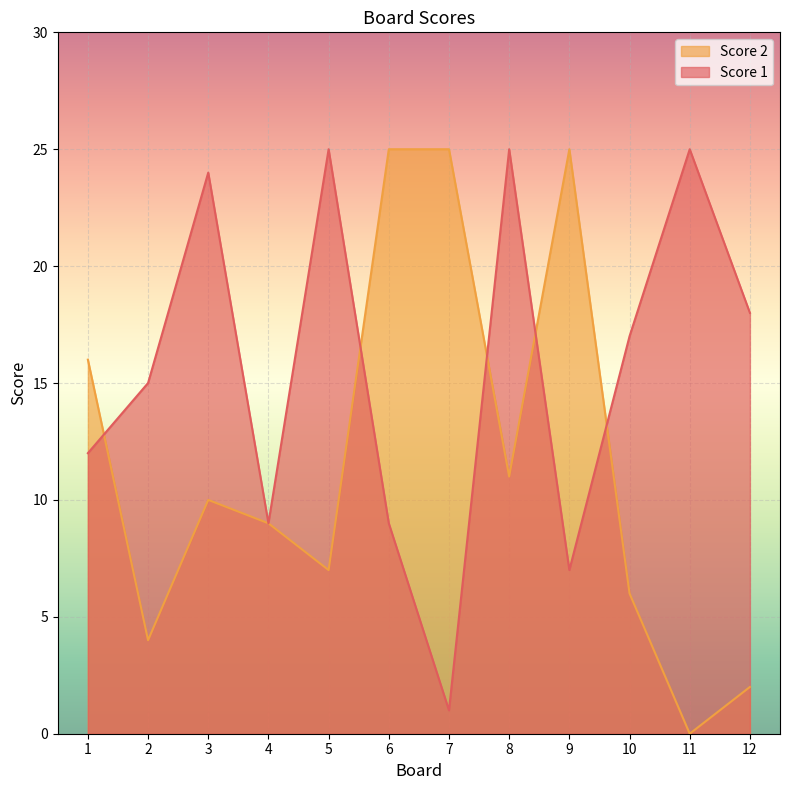

What is the difference between the Score 1 values at 1 and 11?

13